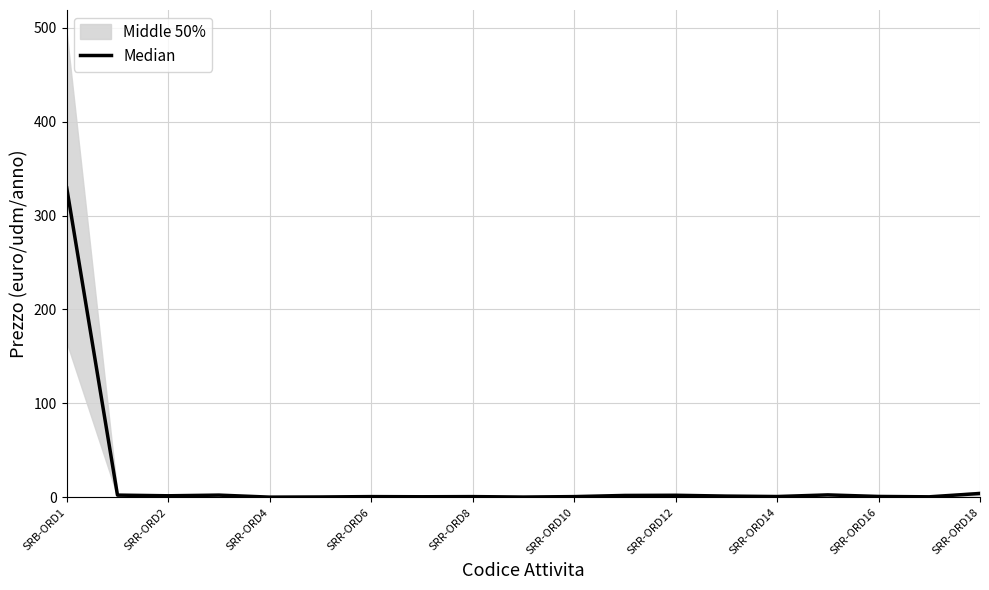

How many lines are shown in the chart?

1